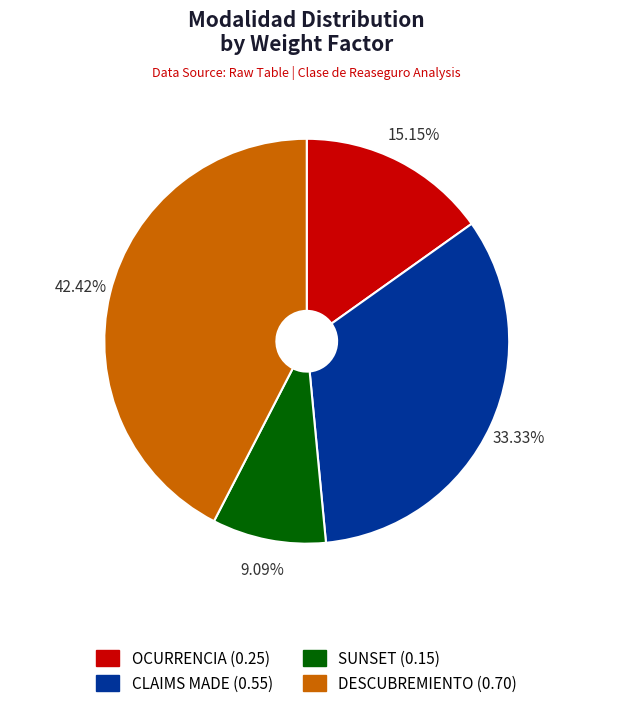

Which category has the smallest portion of the pie?

SUNSET